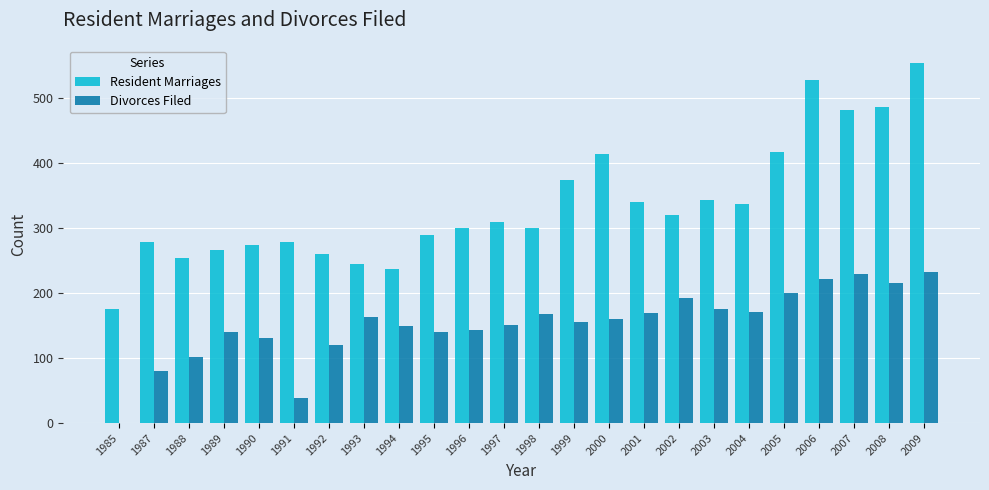

Are the bars horizontal?

No